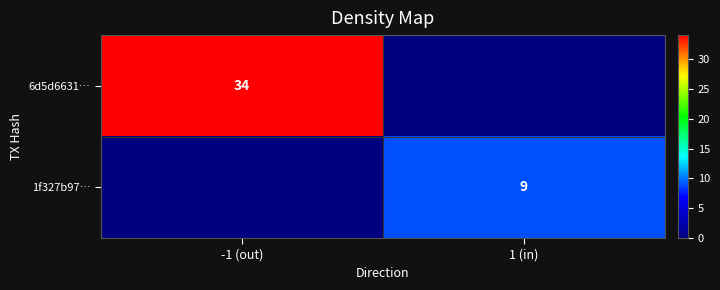

Is it true that 1f327b97… equals 9 at 1 (in)?

True